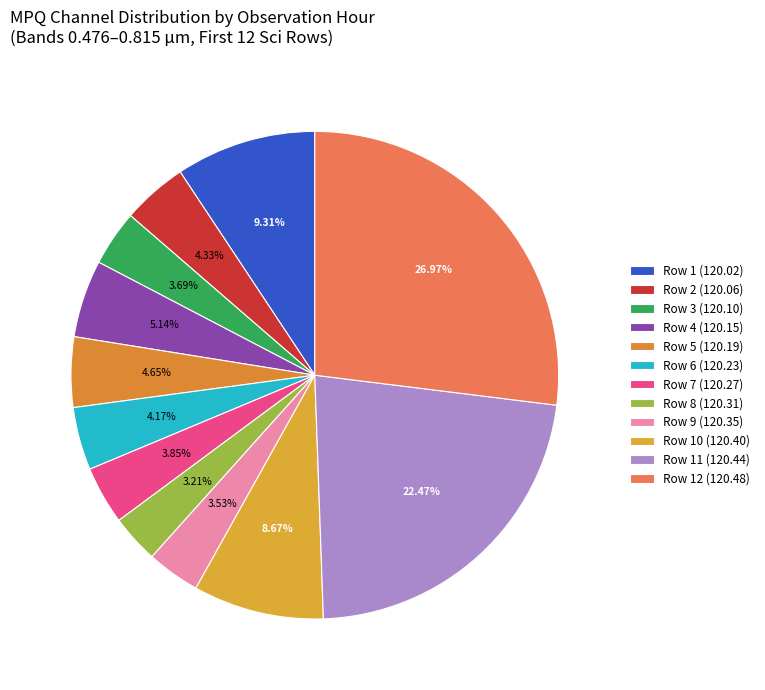

How many segments does this pie chart have?

12